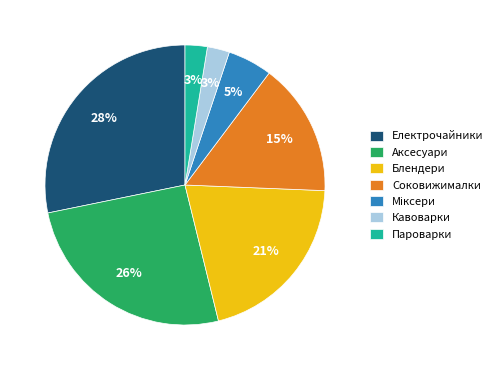

Between Соковижималки and Кавоварки, which is larger?

Соковижималки